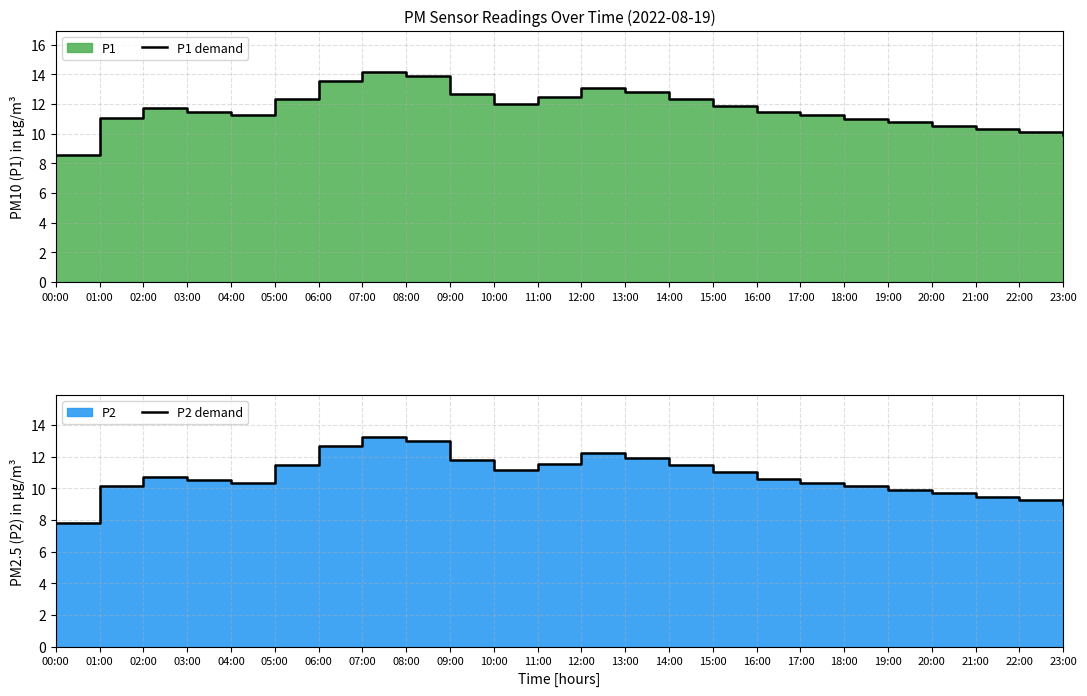

What position from the right is 06:00?

18